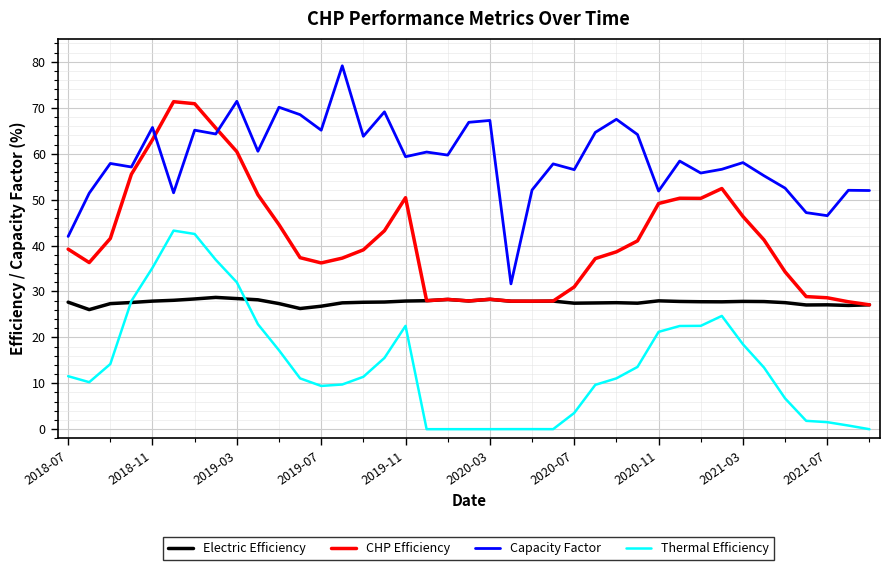

What is the lowest value of the Capacity Factor series?

31.7